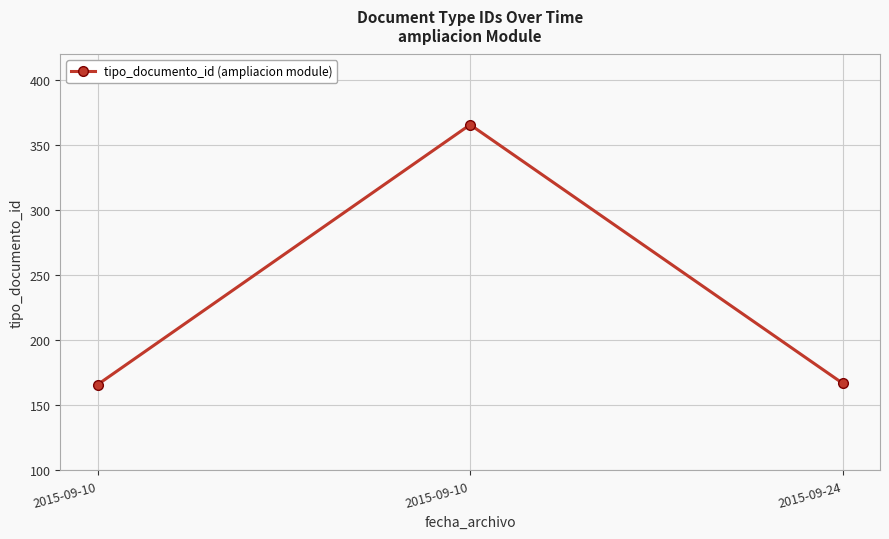

Does the chart have visible grid lines?

Yes